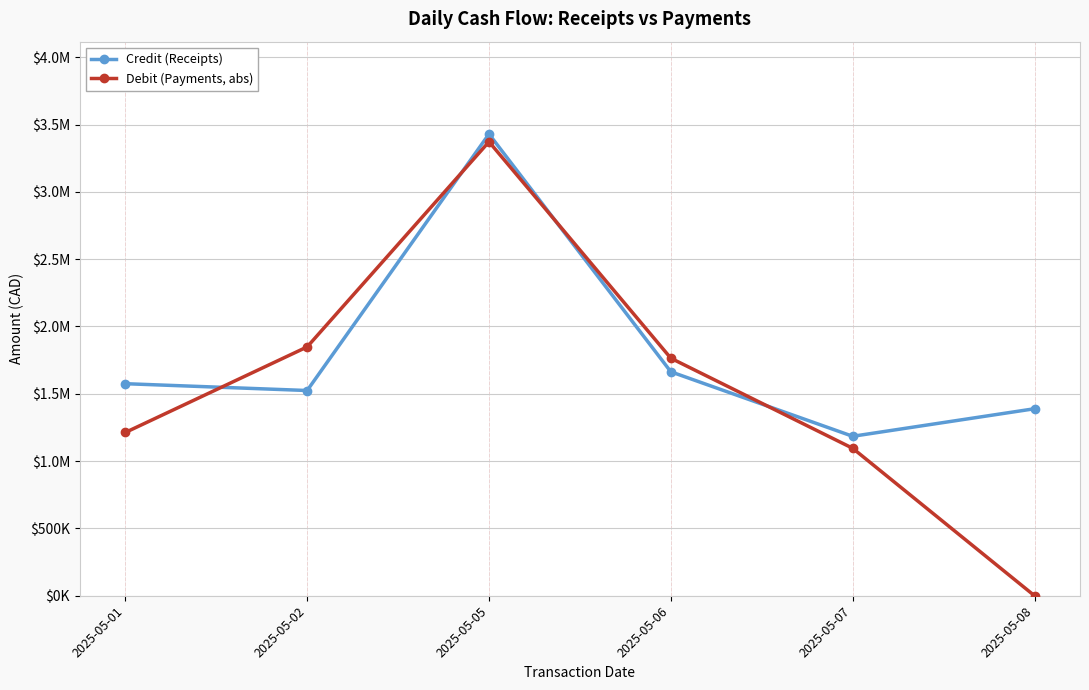

The value of Debit (Payments, abs) at 2025-05-05 is 1793209.9. True or false?

False